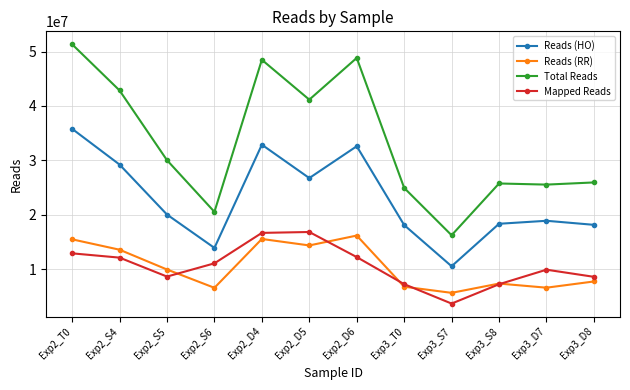

At which category is the sum across all series the highest?

Exp2_T0